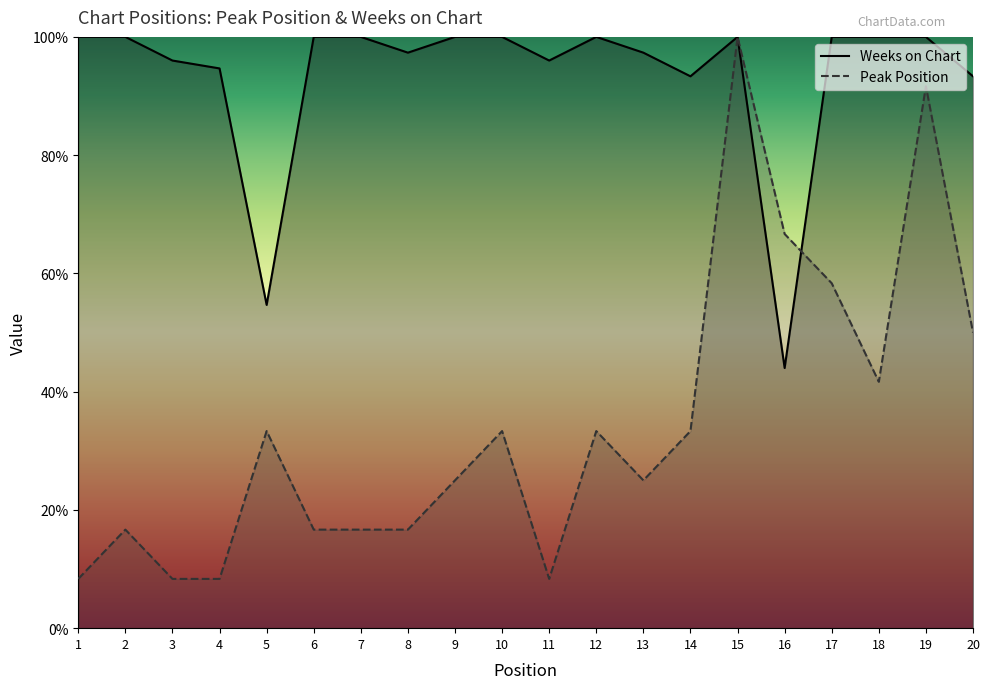

Between which two adjacent categories do Peak Position and Weeks on Chart first intersect?

16 and 17